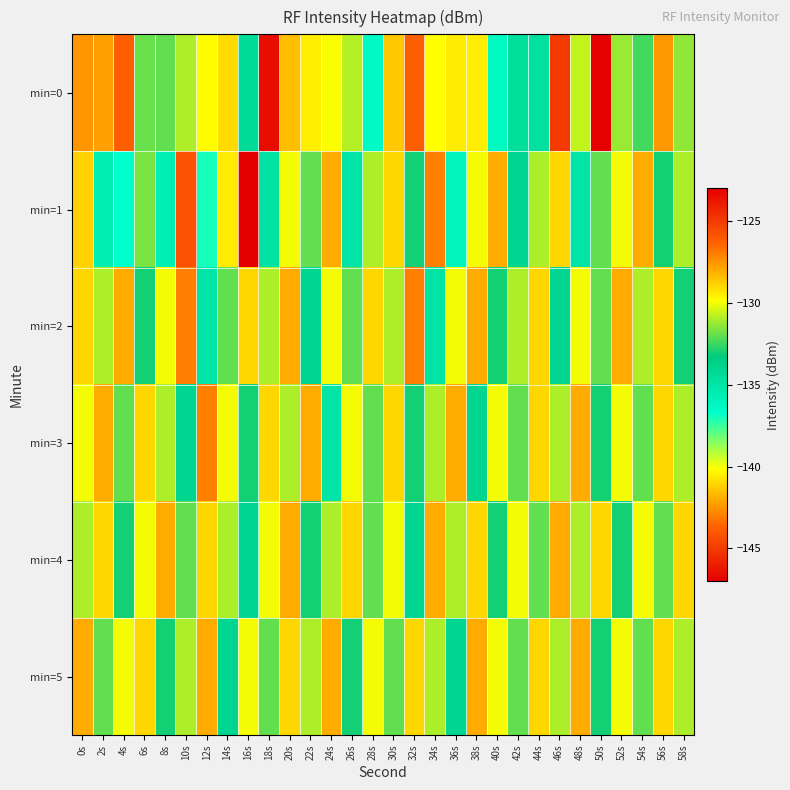

What is the difference between the highest and lowest values at 30s?

3.4